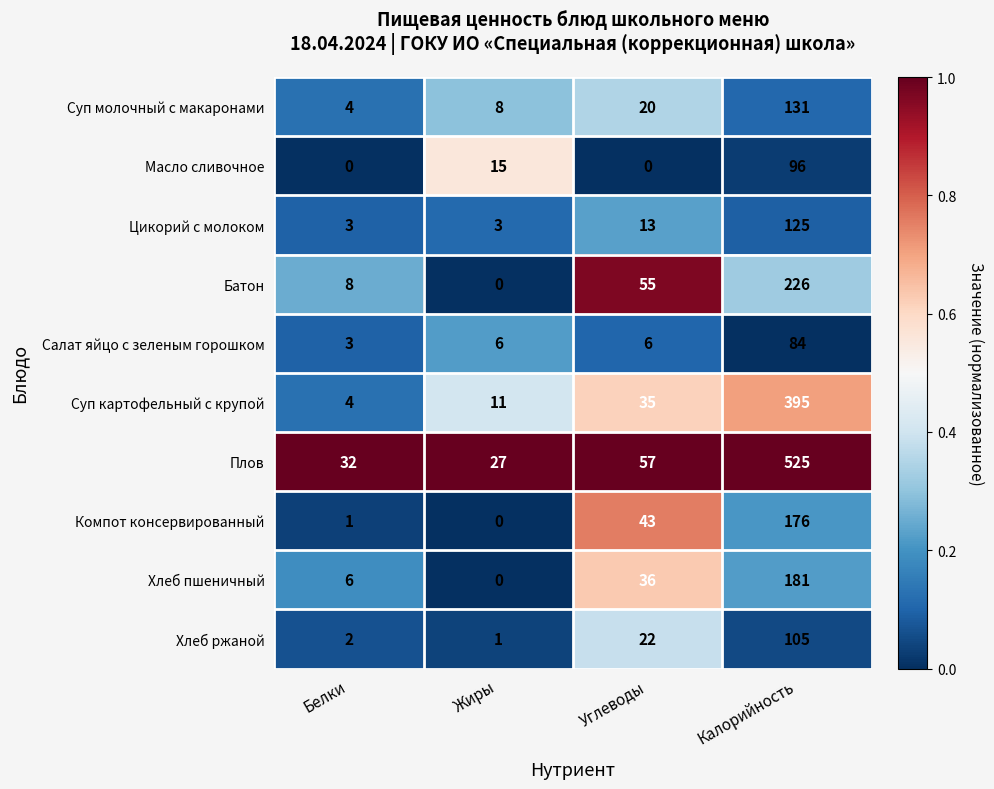

What is the maximum value shown in the chart?

525